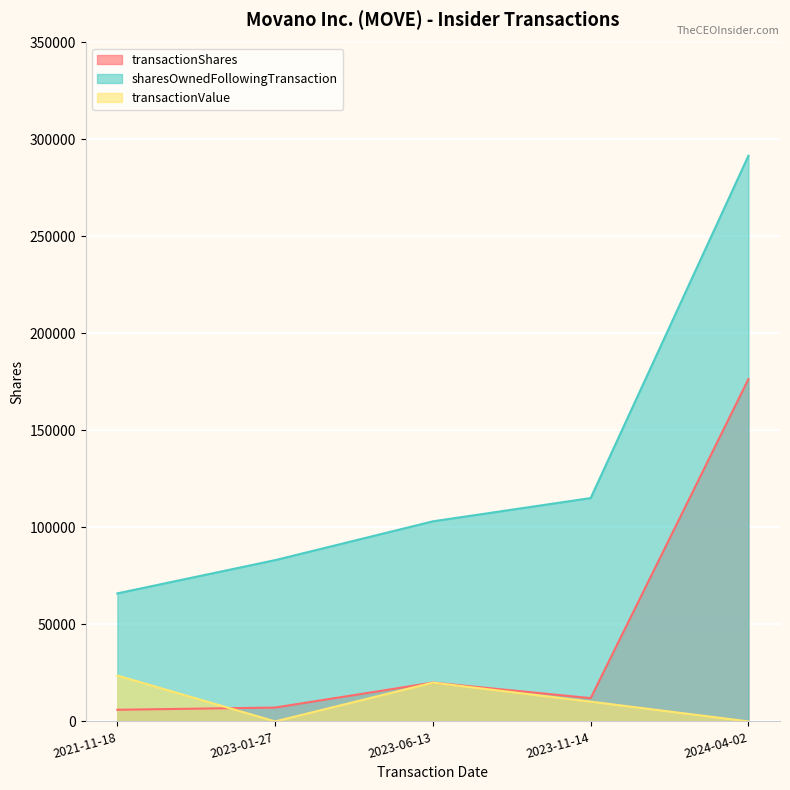

How many values in the transactionShares series exceed 12000?

2